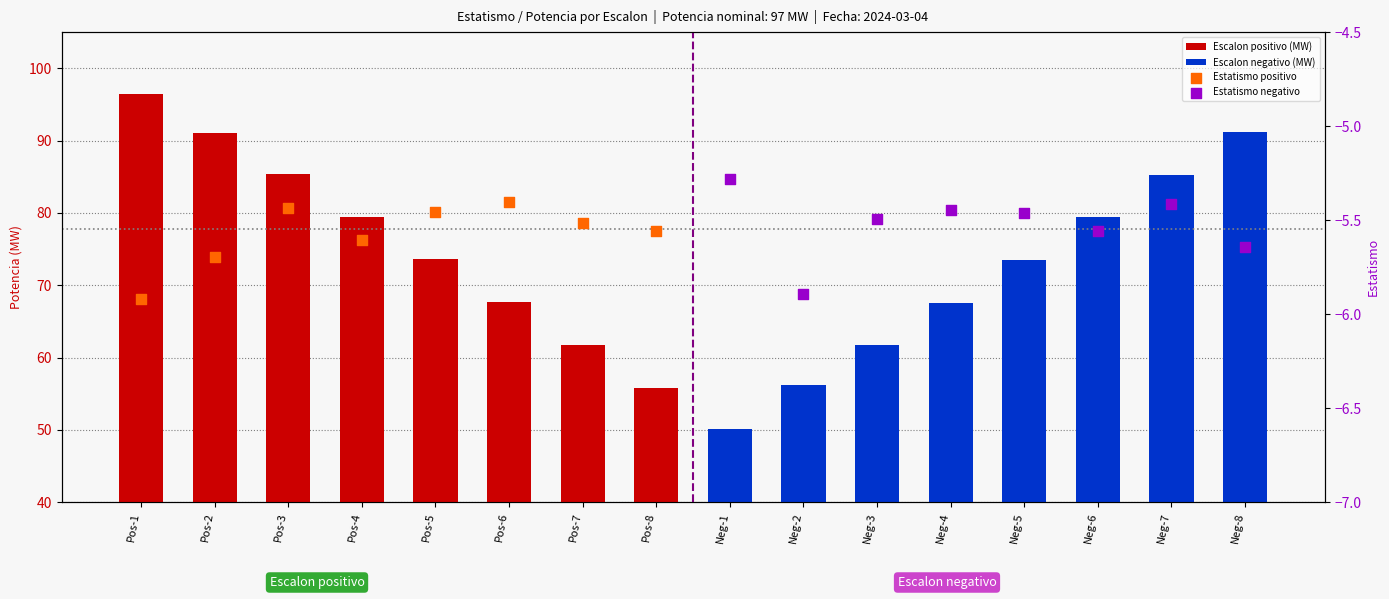

Is the value of Escalon negativo (MW) at Pos-4 greater than the value of Escalon positivo (MW) at Pos-7?

Yes